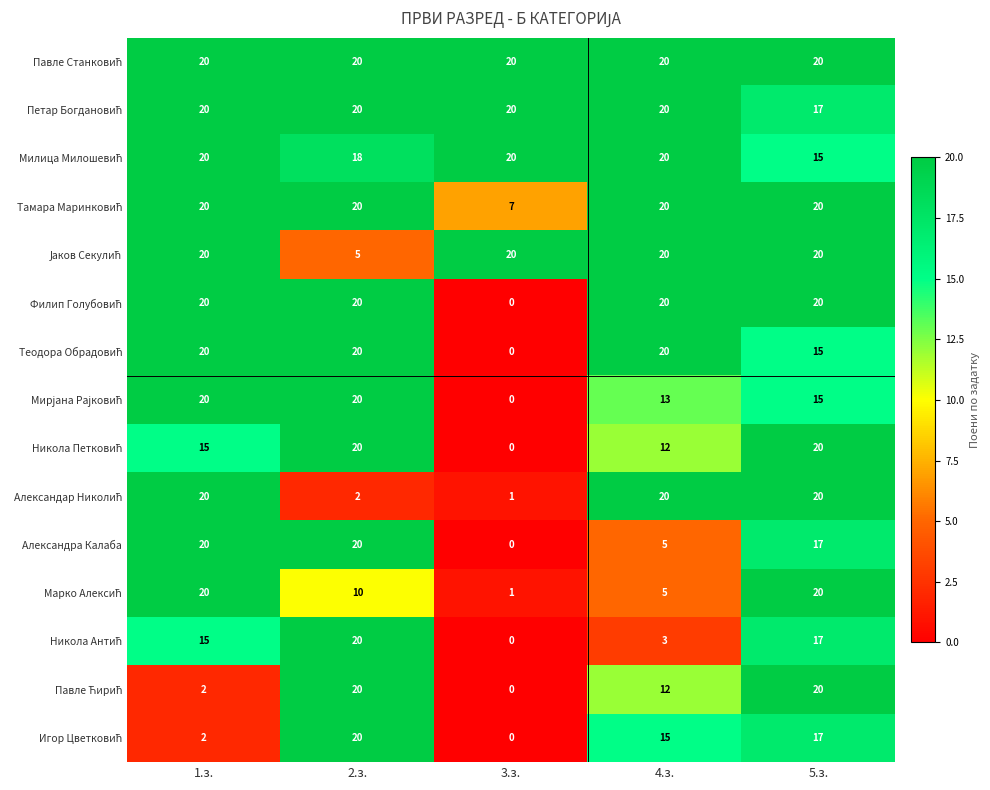

Where does the Александра Калаба series first go above 17?

1.з.